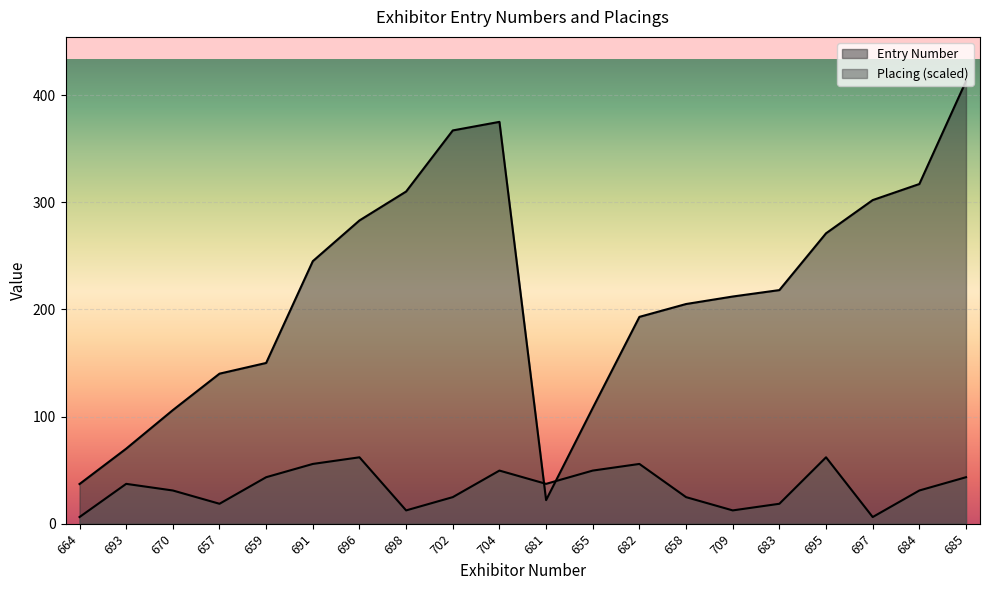

Is it true that Entry Number equals 150.0 at 659?

True